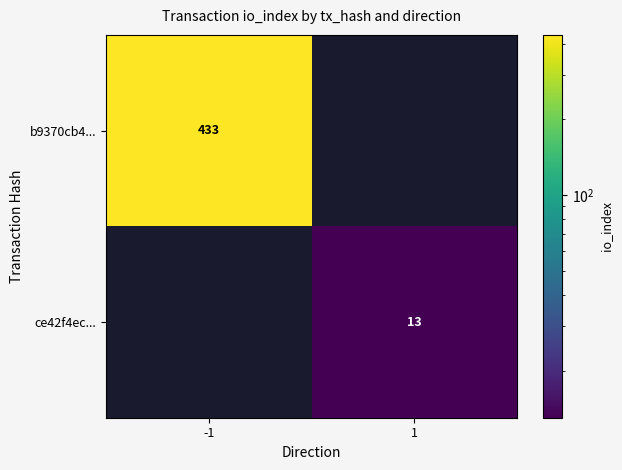

The b9370cb4... series shows 733 at -1. True or false?

False